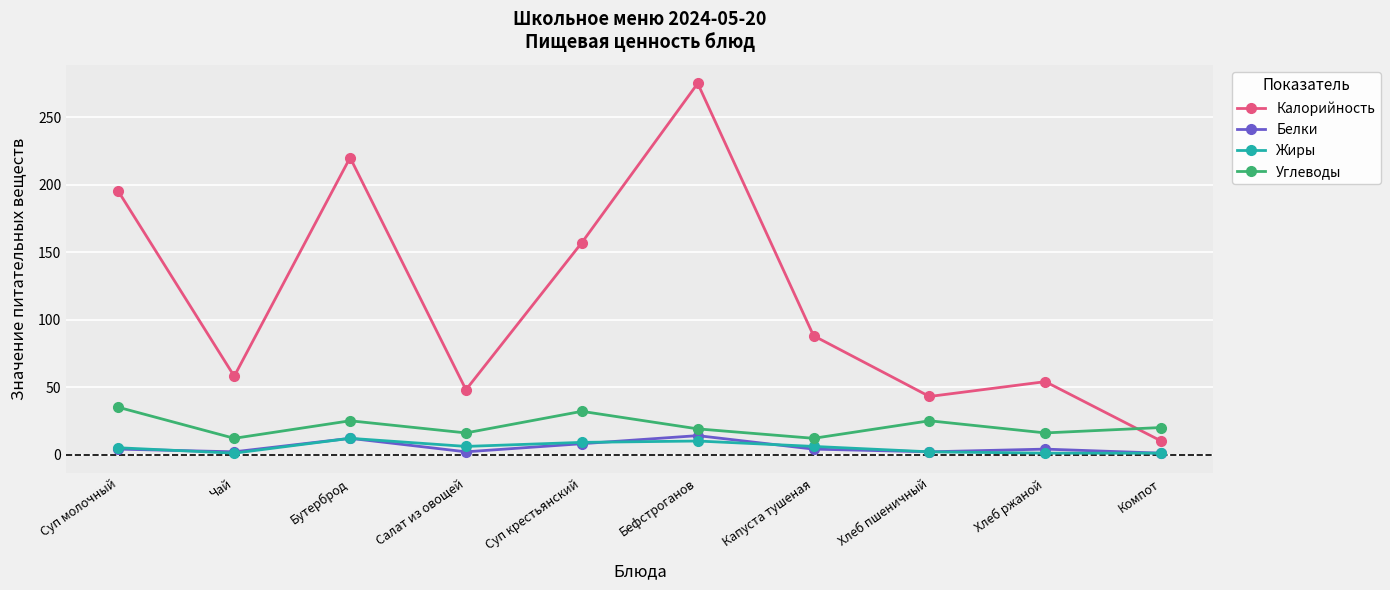

The Калорийность series shows 43 at Хлеб пшеничный. True or false?

True